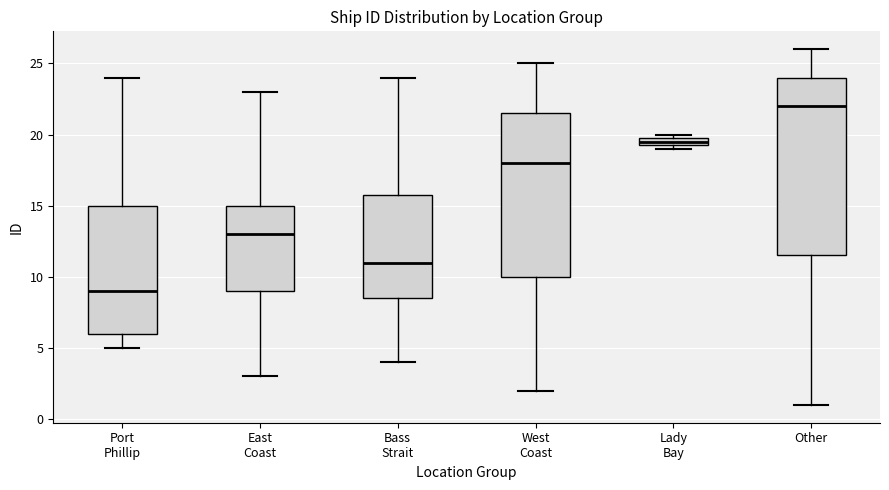

Which box has the highest median line?

Other